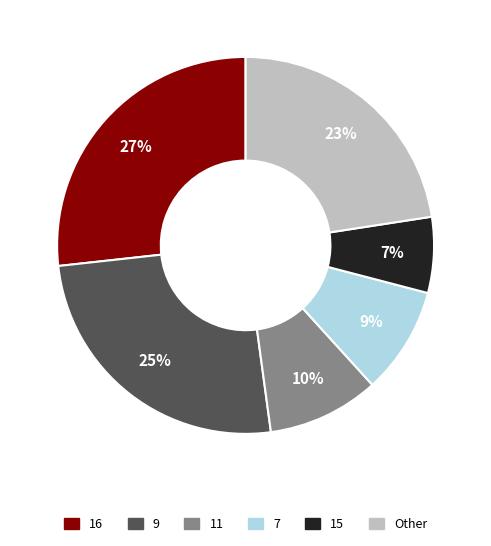

Count the number of slices in the pie.

6